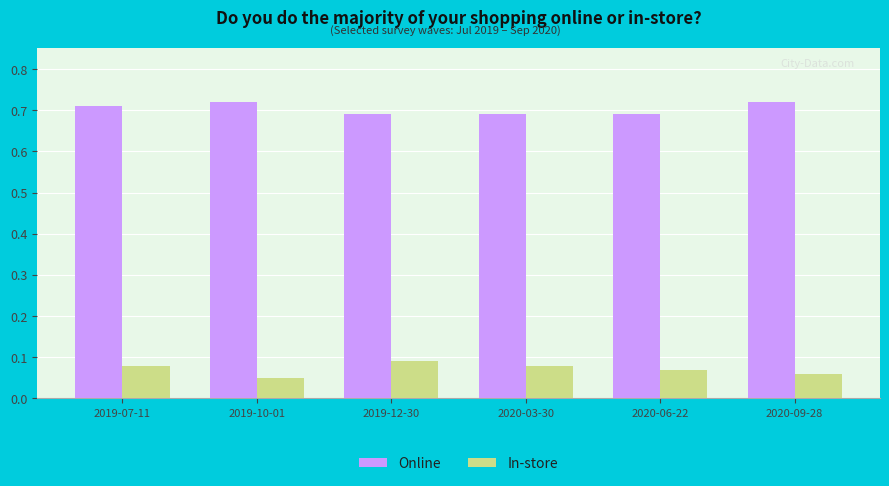

Rank the series by their average value, from lowest to highest.

In-store, Online